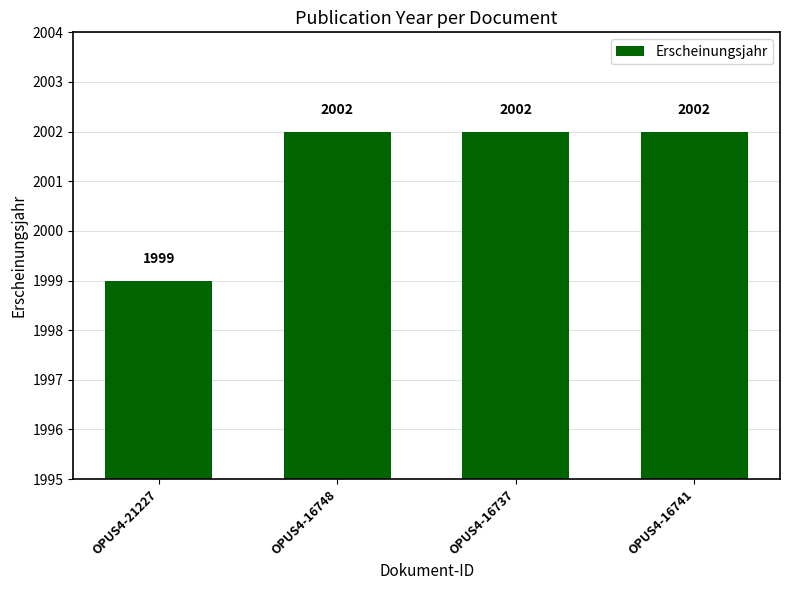

What is the difference between the maximum and minimum values?

3